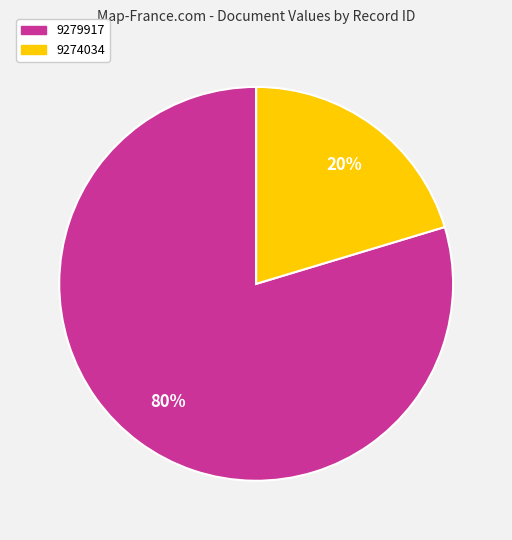

What is the largest slice in the pie chart?

9279917